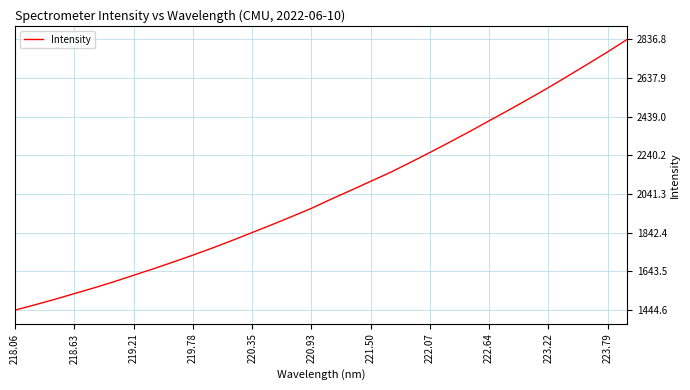

What is the difference between the maximum and minimum values?

1392.2